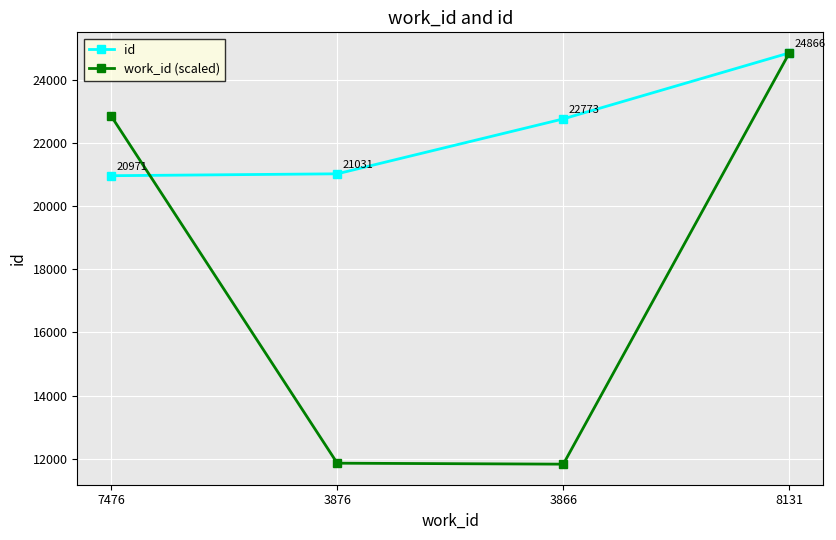

Where is work_id (scaled) nearest to the value 18344?

7476